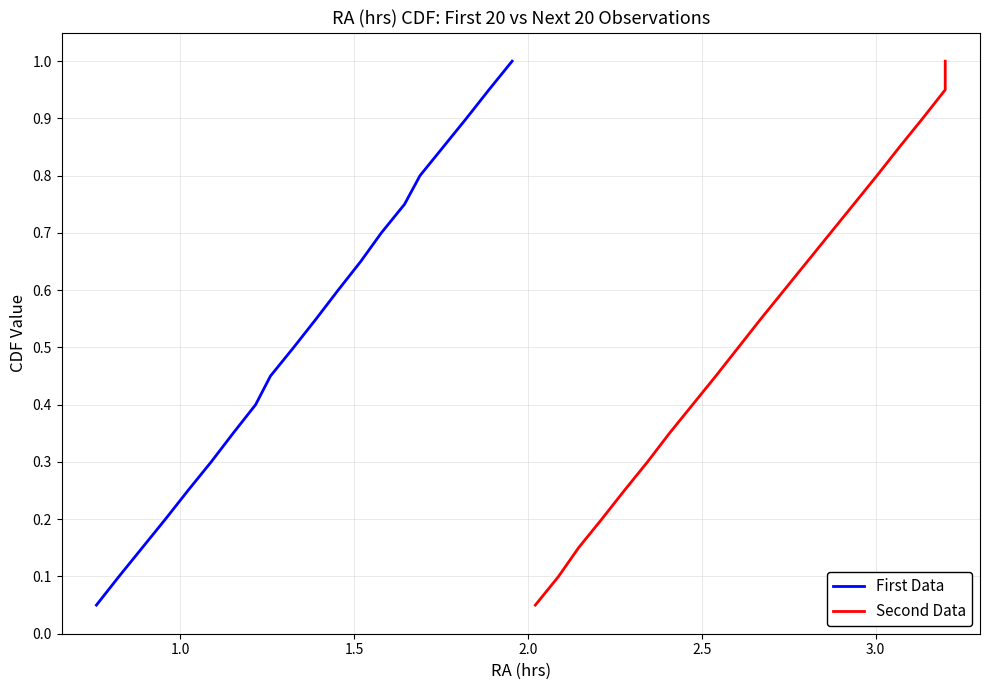

Is it true that Second Data equals 0.2 at 3.5?

False